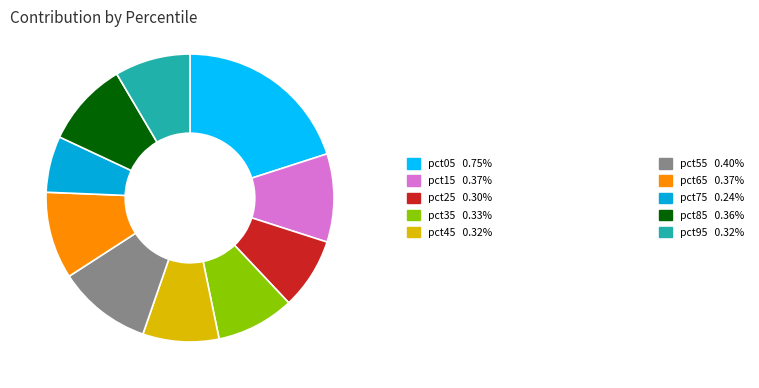

True or false: pct05 accounts for 30% of the total.

False